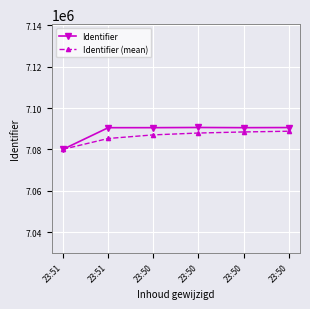

What is the difference between the highest and lowest values at 23:50?

3491.3